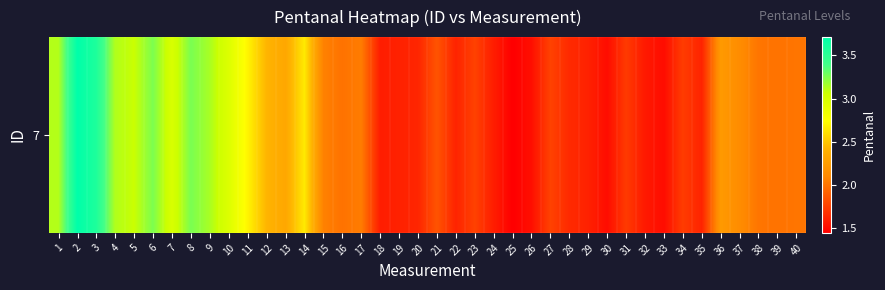

Which has a higher value, 31 or 7?

7